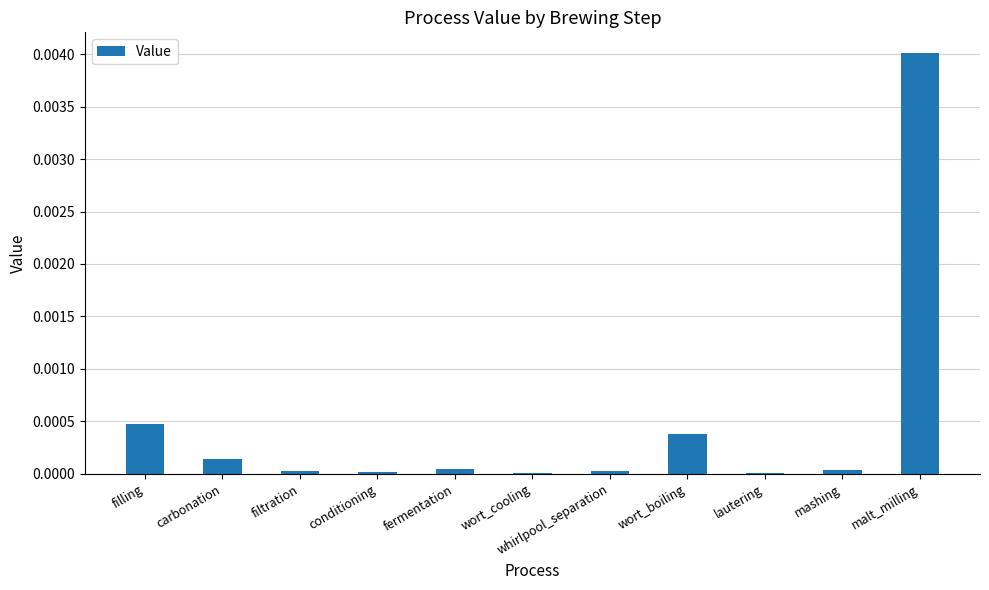

The value at malt_milling is 0.0. True or false?

True